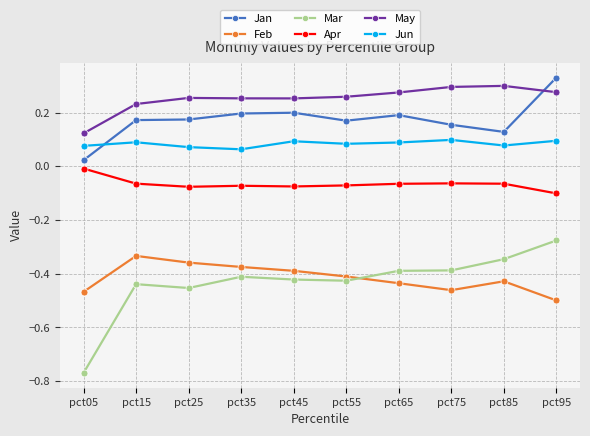

At which category is the sum across all series the highest?

pct95